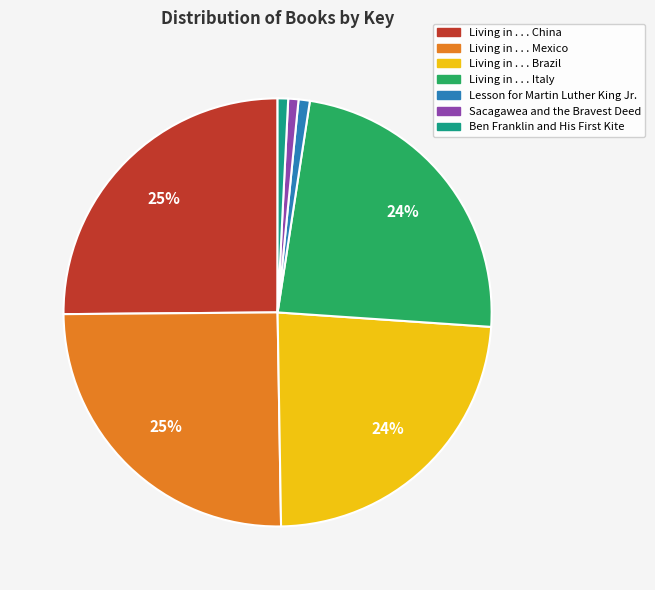

Is it true that Living in . . . Mexico is 25% of the pie?

True